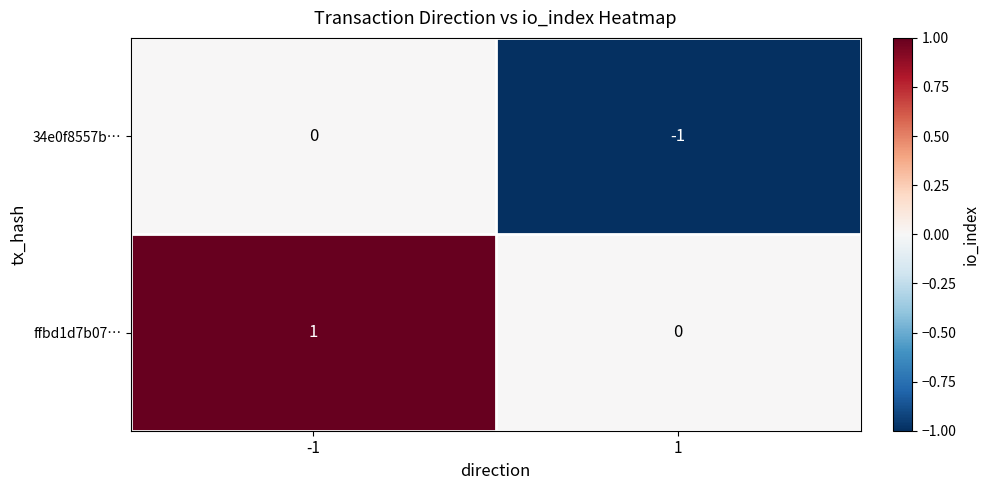

Rank the series at -1 from highest to lowest value.

ffbd1d7b07…, 34e0f8557b…